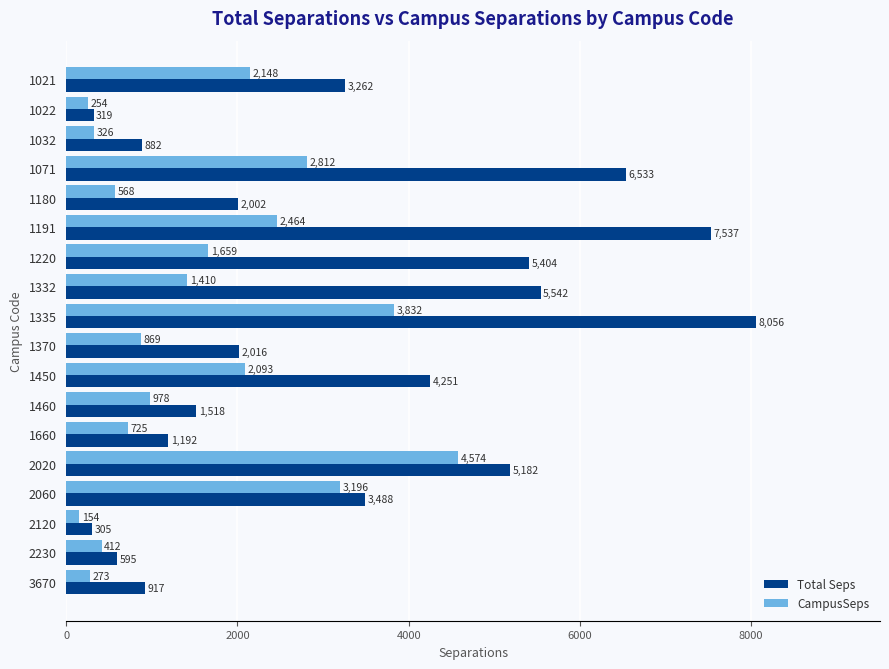

At which label is Total Seps closest to 4180?

1450